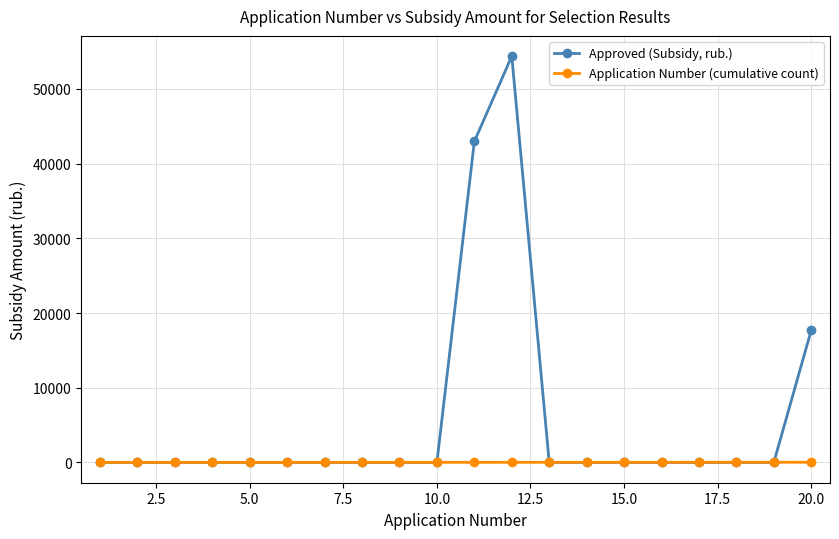

After their last crossing, which series has the higher values: Application Number (cumulative count) or Approved (Subsidy, rub.)?

Approved (Subsidy, rub.)